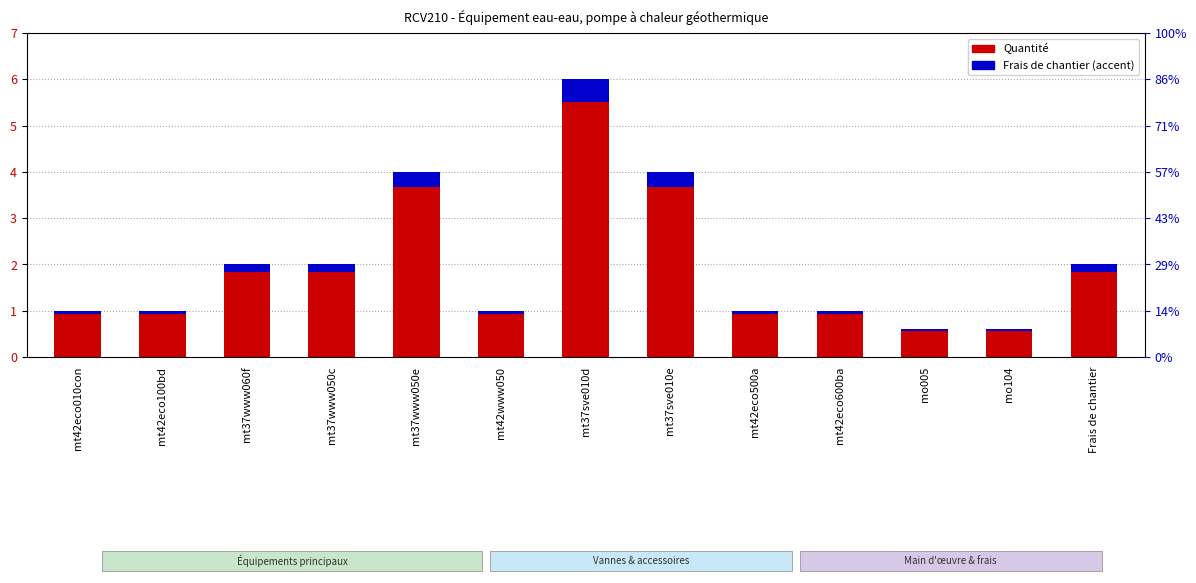

Where does the data first go above 1?

mt37www060f